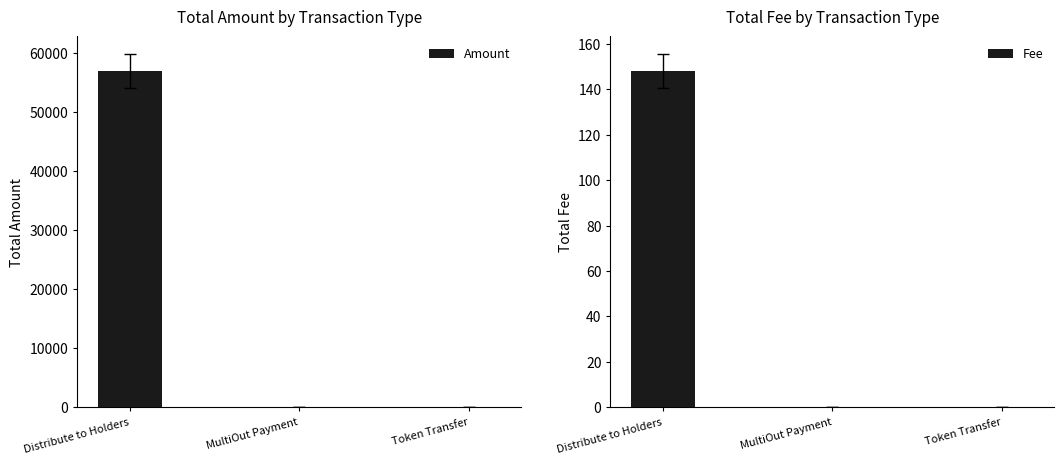

Does the chart contain stacked bars?

No